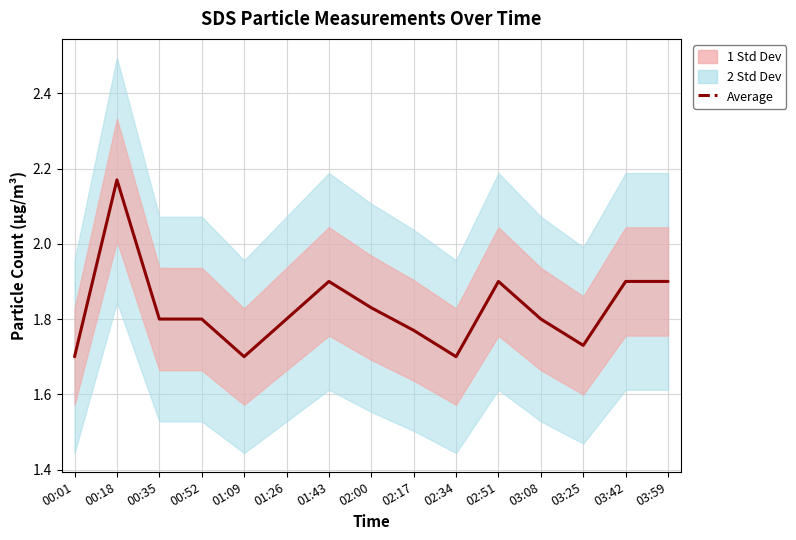

Does the chart display data point markers on the line(s)?

No